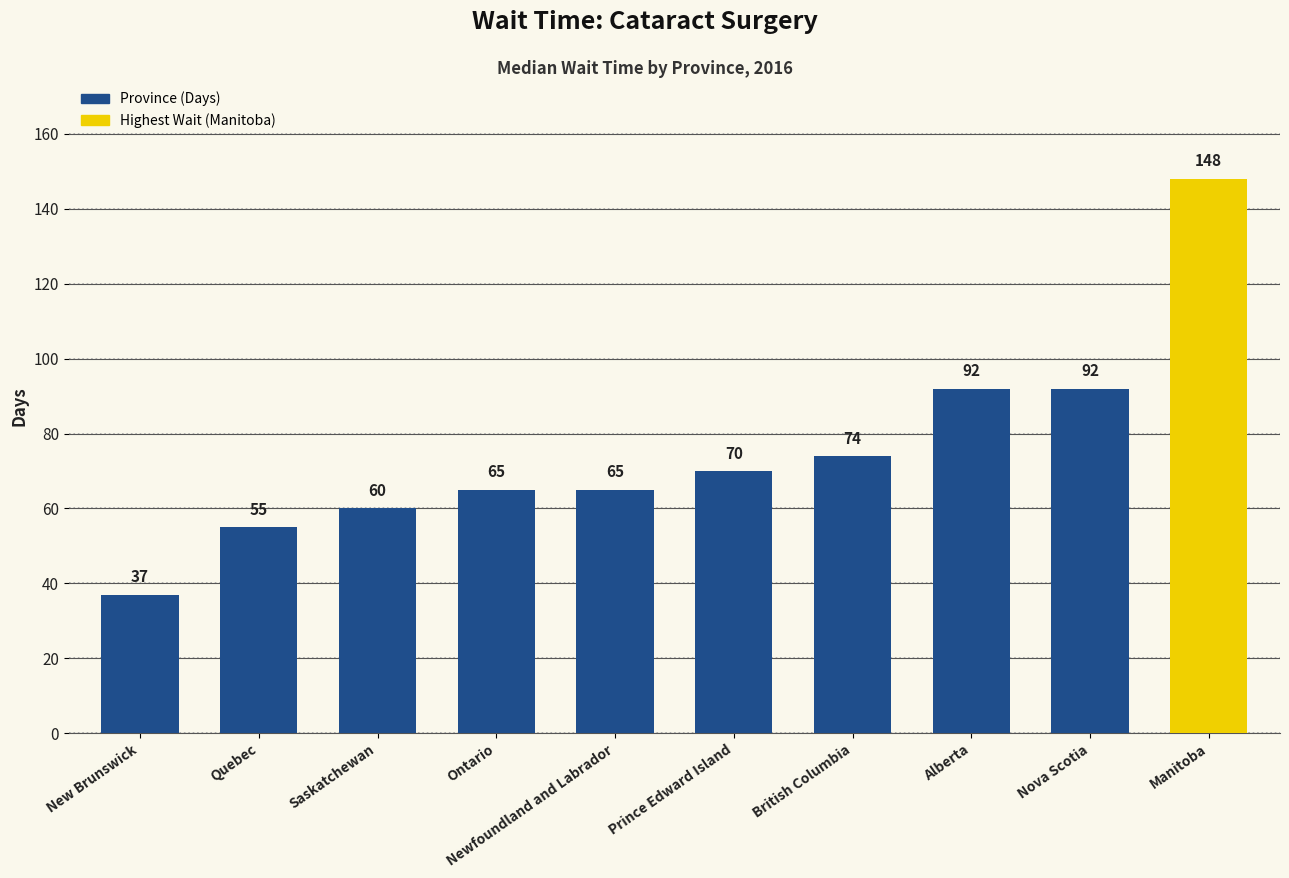

What value does the data have at Nova Scotia?

92